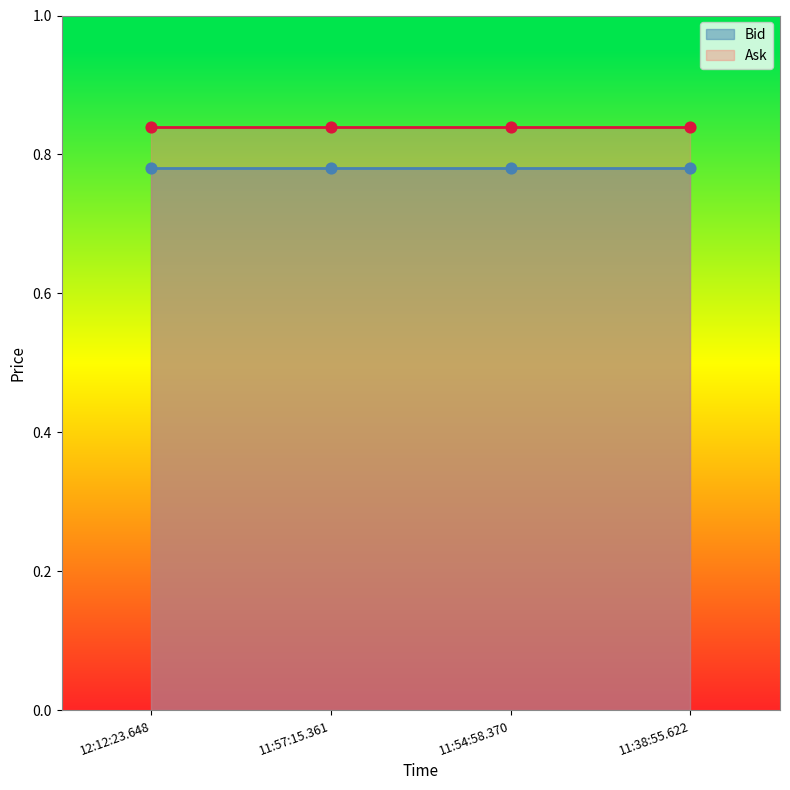

Which series has the widest spread of Y values?

Bid